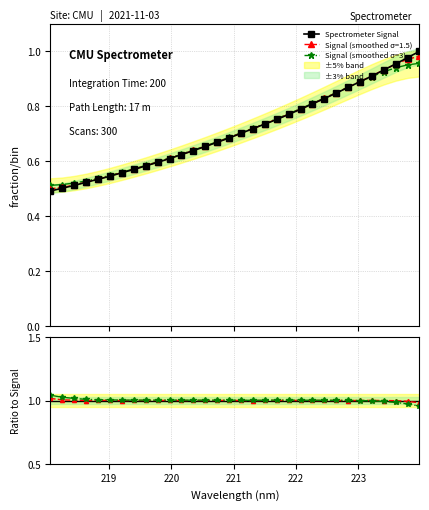

Is it true that Ratio smoothed σ=3 equals 1.8 at 16?

False